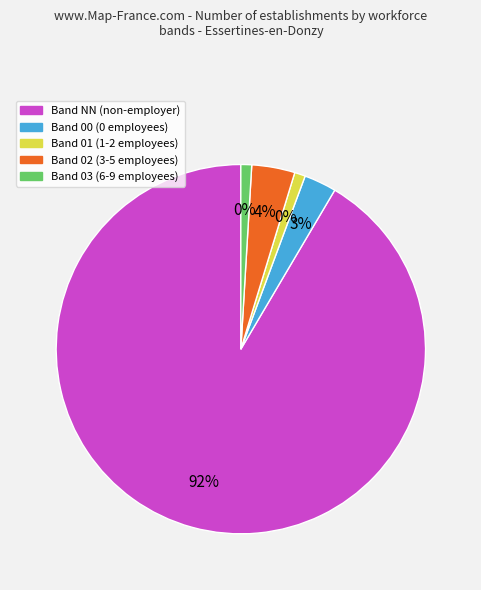

Does any single category account for the majority?

Yes